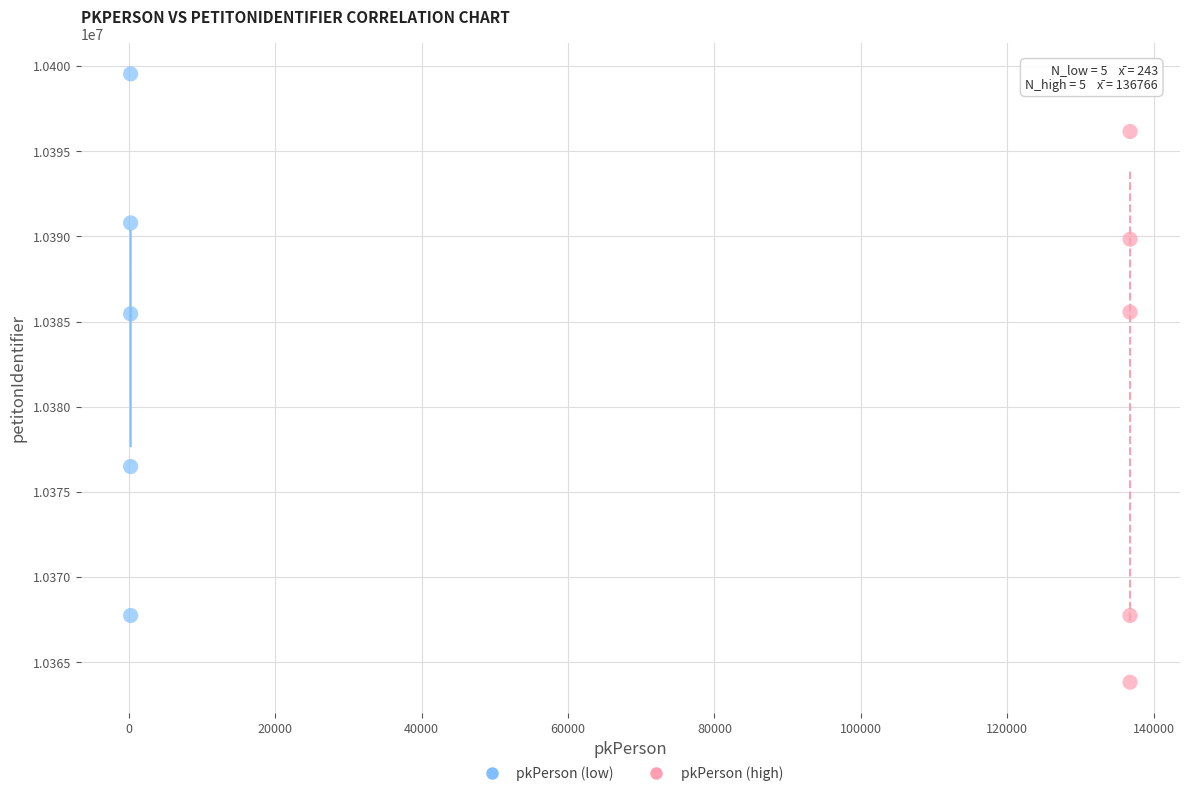

What are all the series names shown in the legend?

pkPerson (low), pkPerson (high)